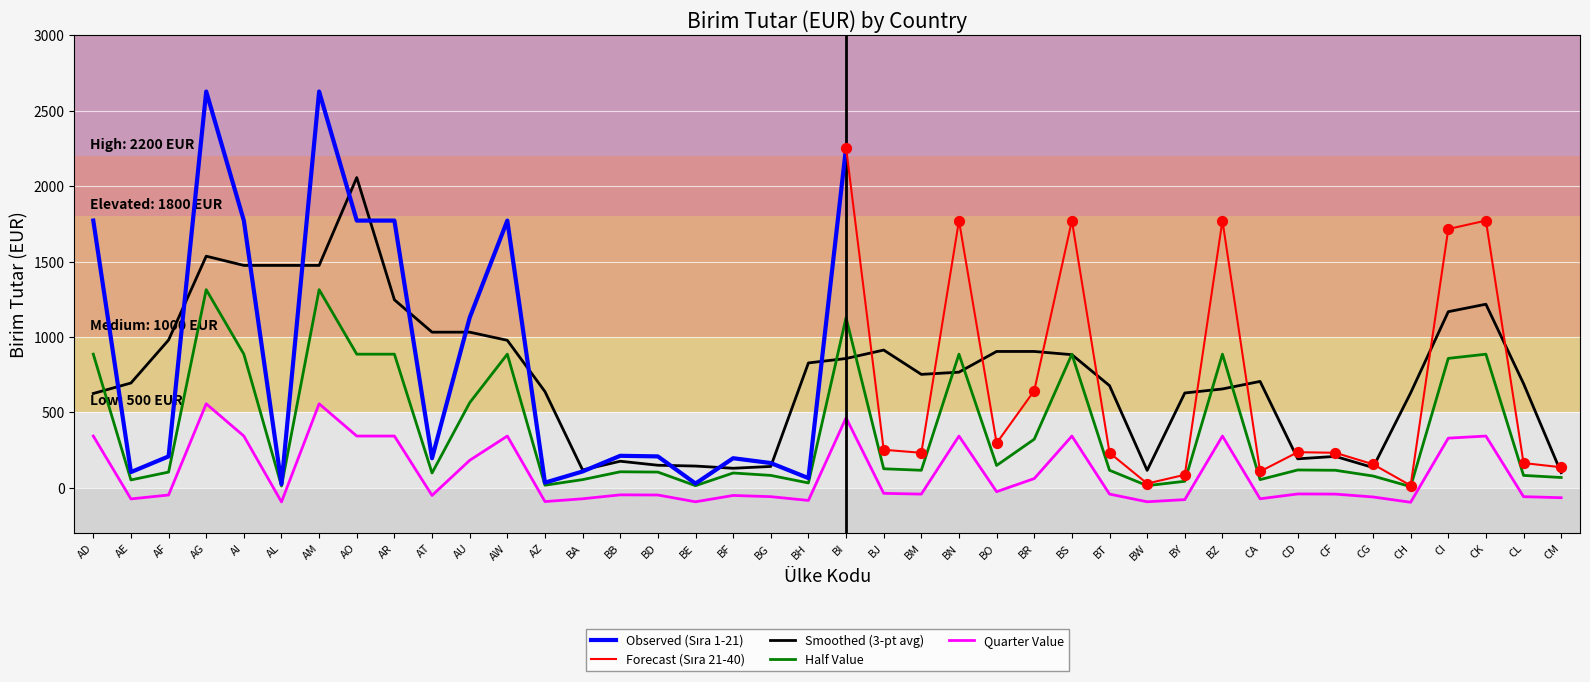

Approximately how many times larger is the value at AW compared to BA?

16.4